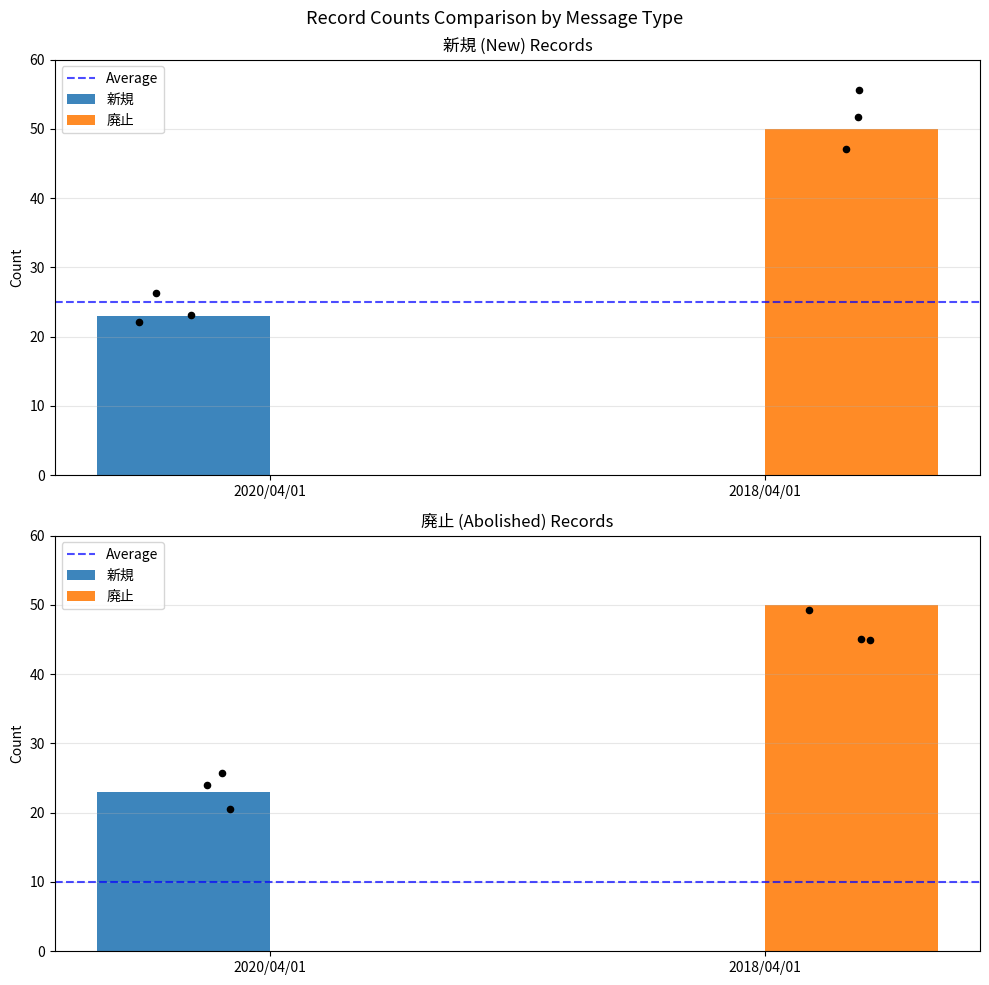

Which series has the largest Y range (max minus min)?

廃止